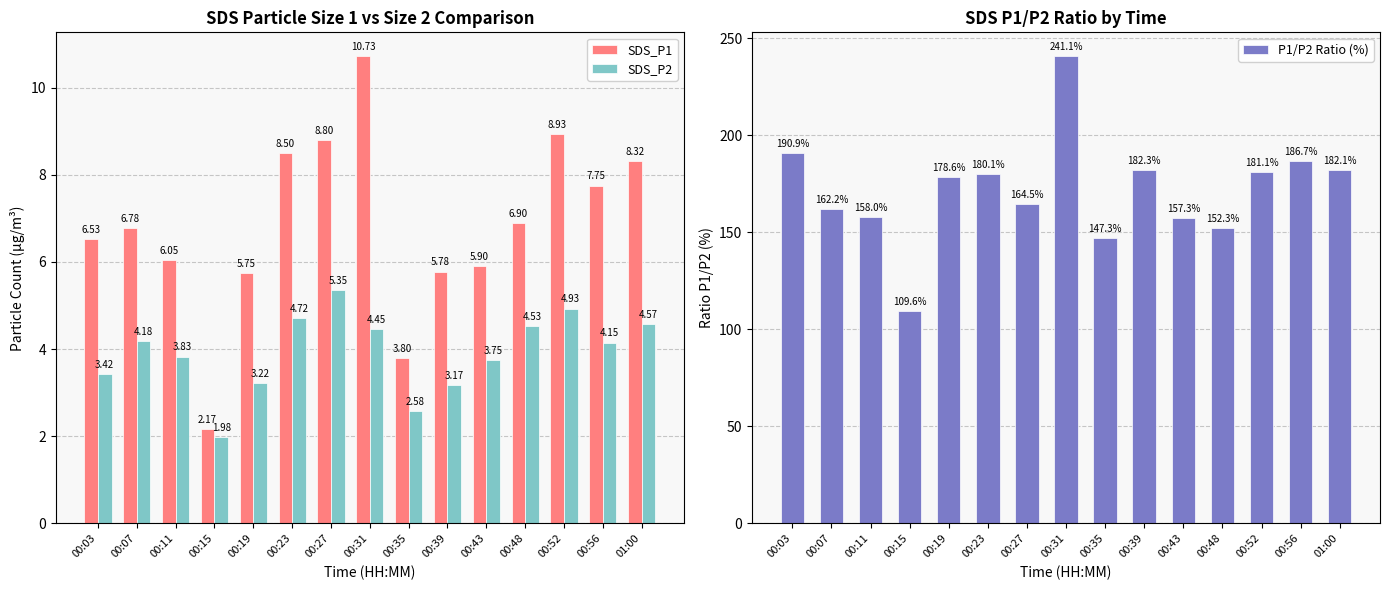

Between 00:48 and 01:00, which series saw the biggest shift?

P1/P2 Ratio (%)